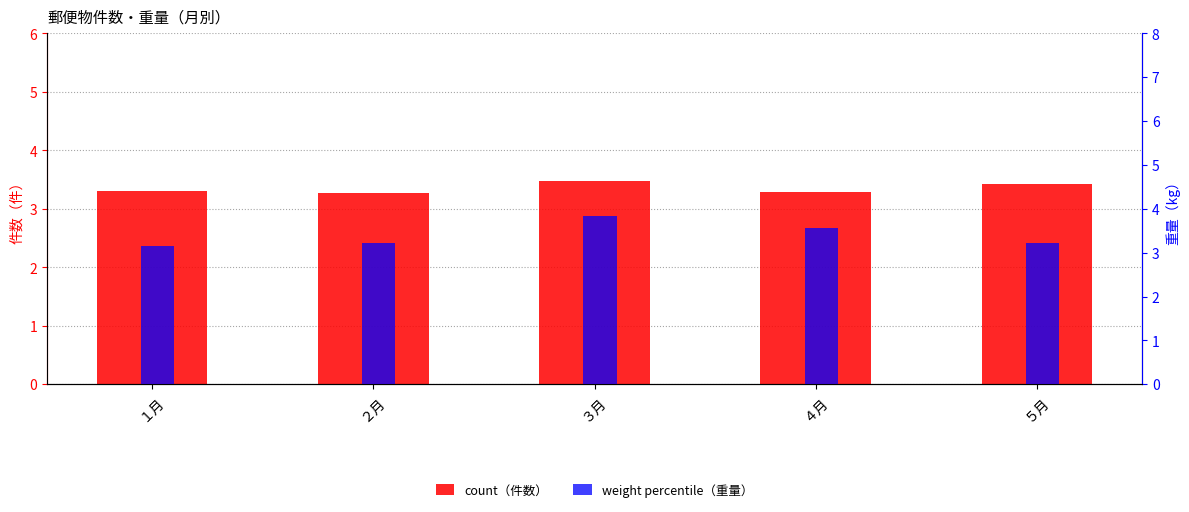

Which category has the lowest value in the weight percentile（重量） series?

１月